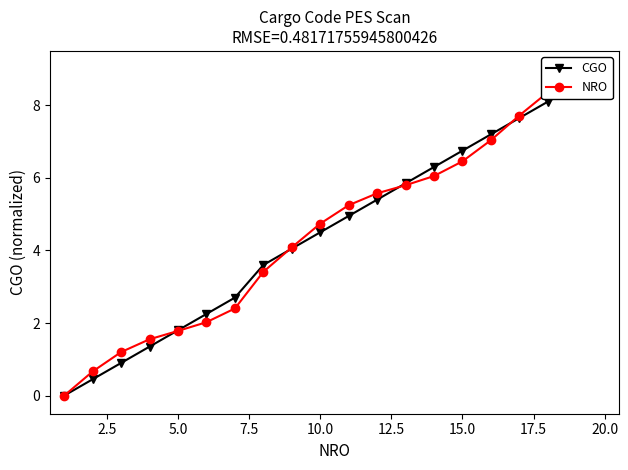

How many lines are shown in the chart?

2